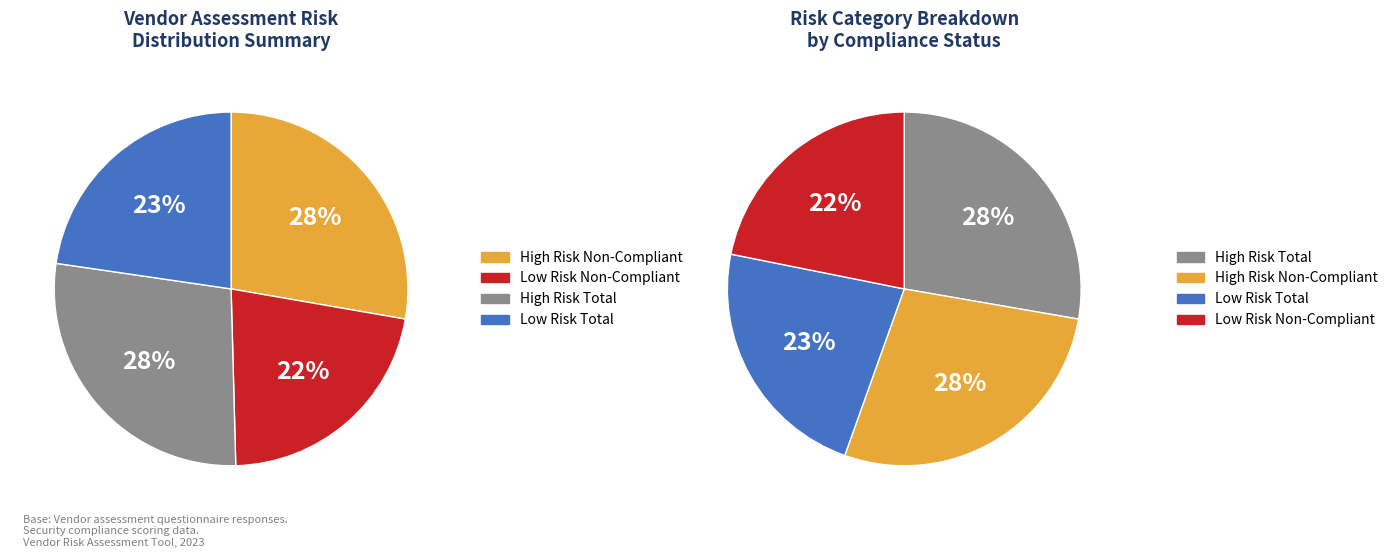

What portion of the pie excludes Low Risk Total?

77.3%